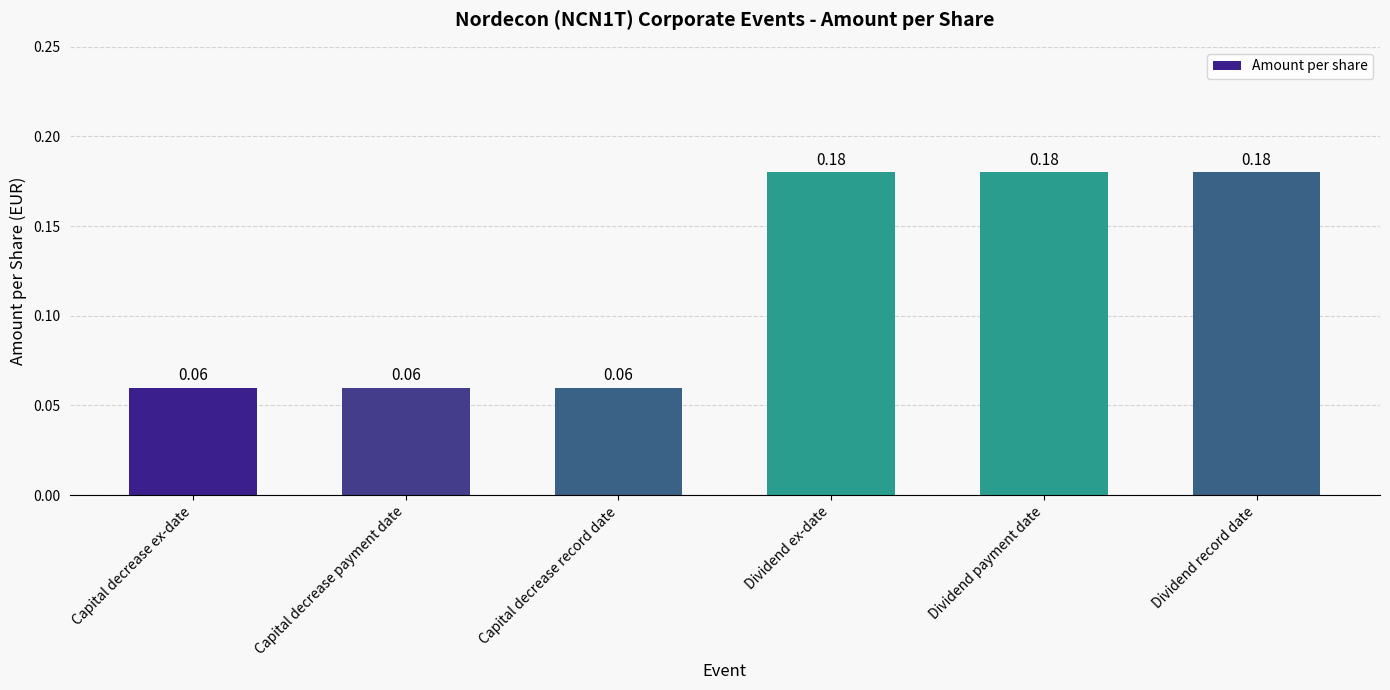

What is the sum of all values?

0.7